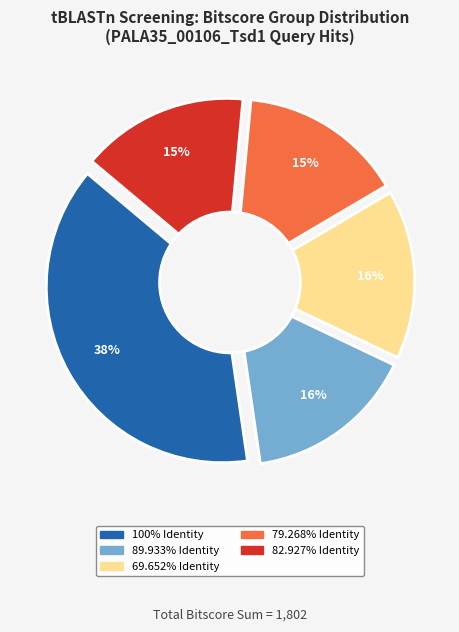

Does any single category account for the majority?

No